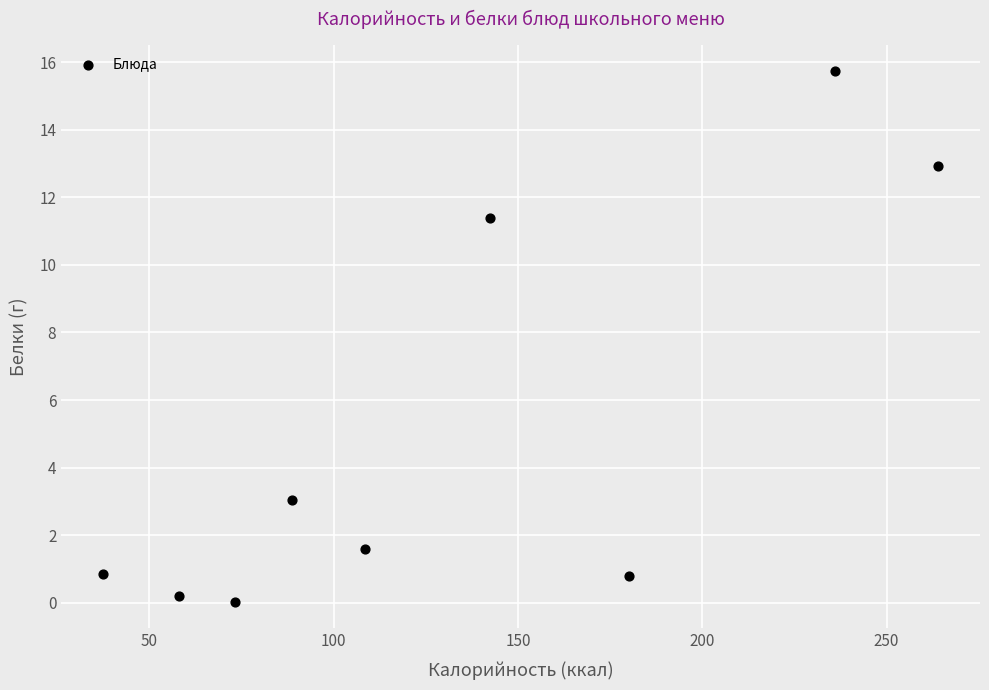

What Y value in the scatter plot is closest to 7?

3.0